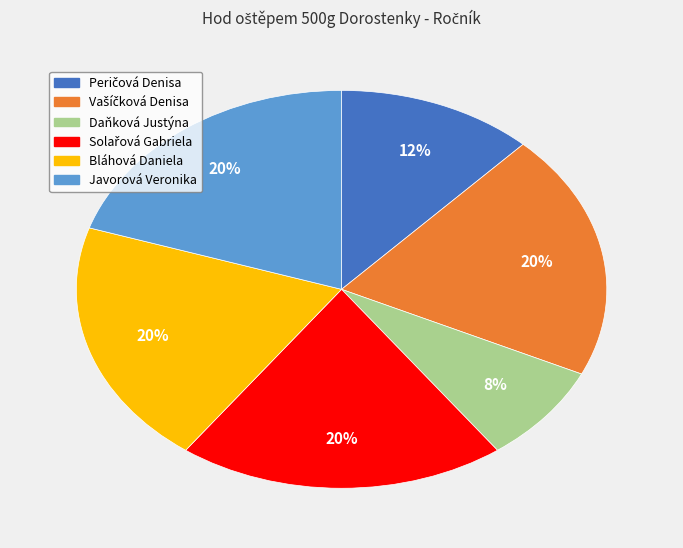

Is there any slice that represents more than half of the pie?

No